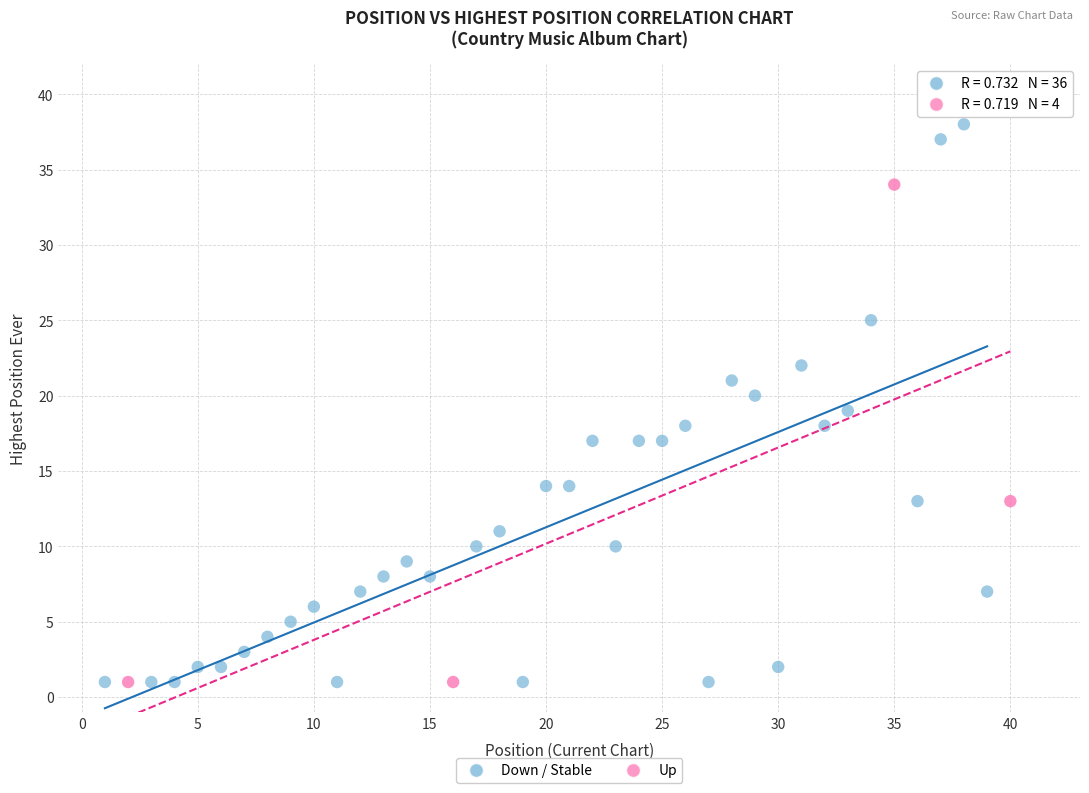

Which series contains the highest Y value?

Down / Stable